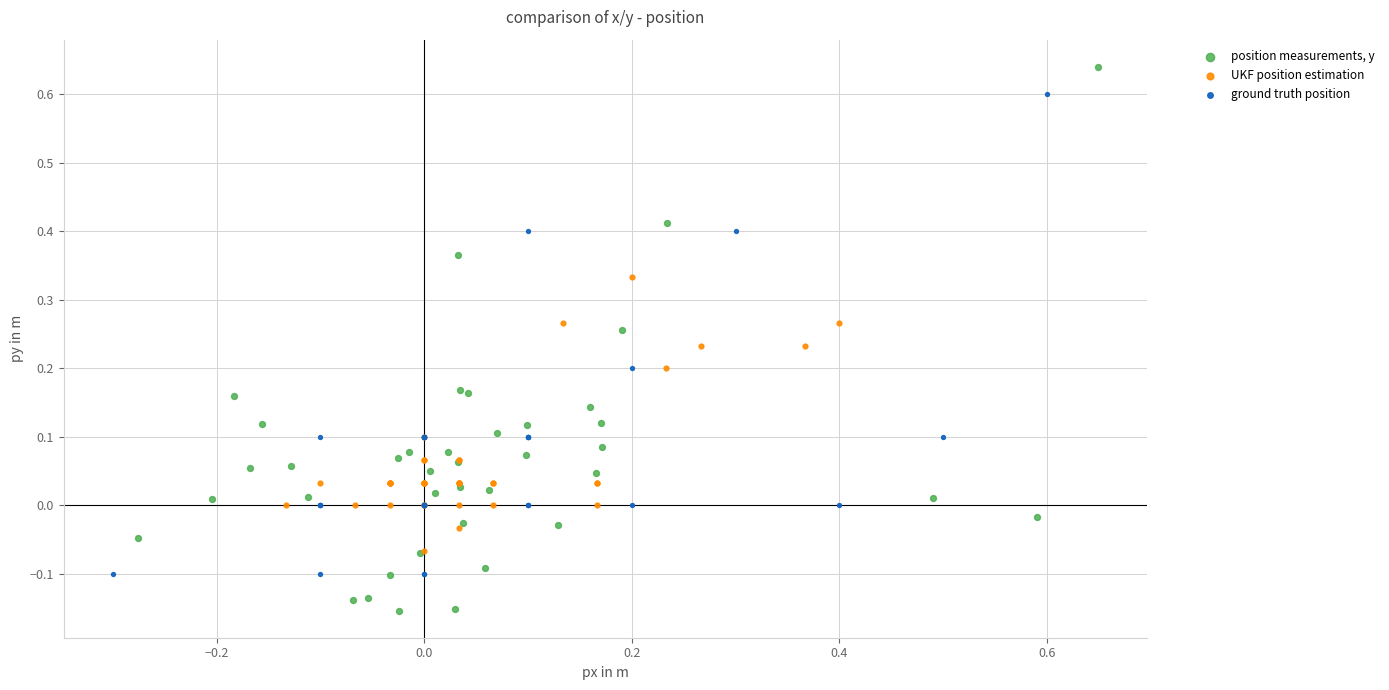

Which series reaches the minimum Y coordinate?

position measurements, y